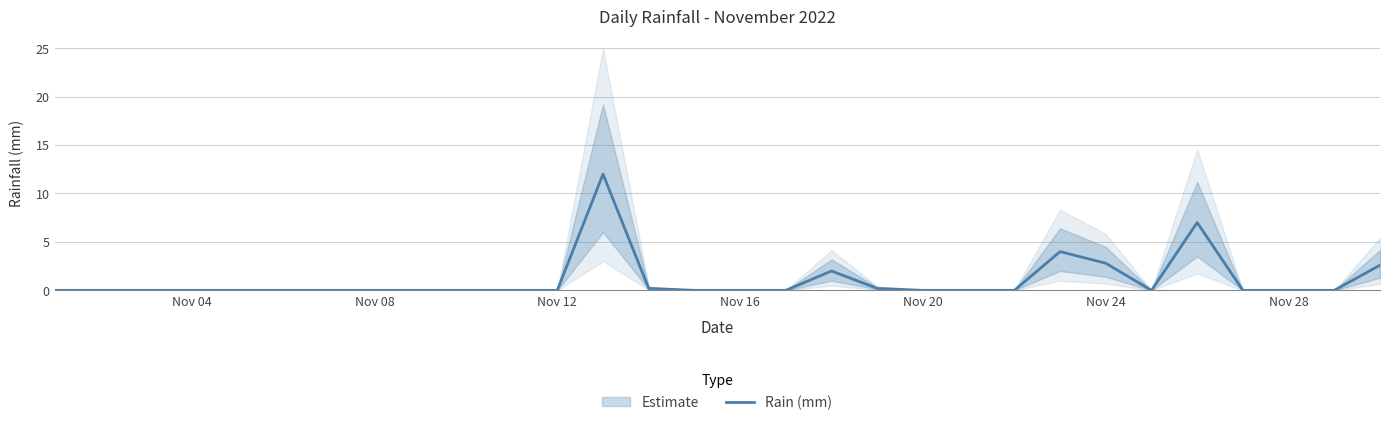

Does the chart have visible grid lines?

Yes